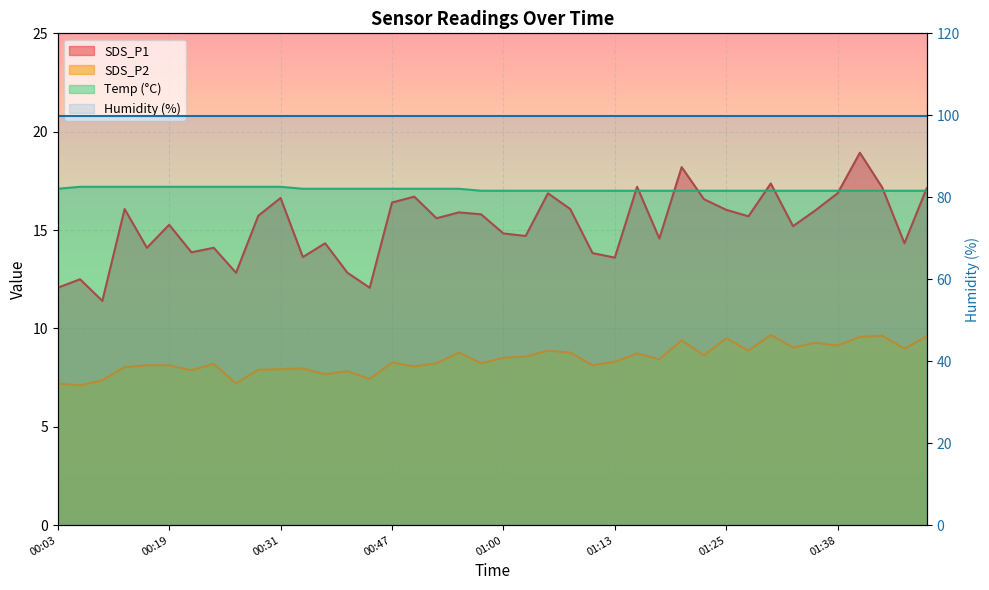

True or false: Temp and SDS_P2 cross at least once.

False